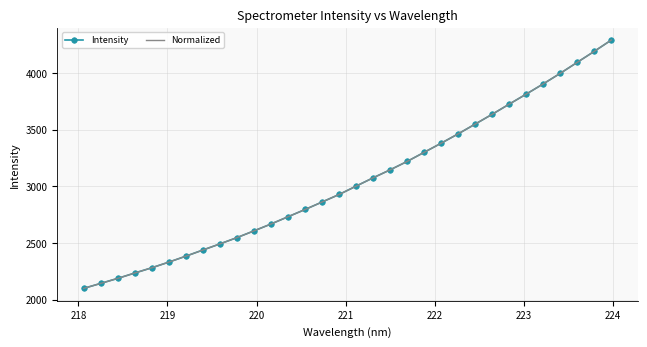

How many lines are shown in the chart?

2